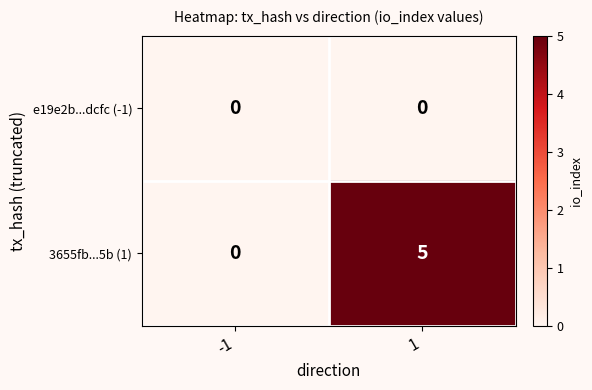

Count the number of categories in the chart.

2